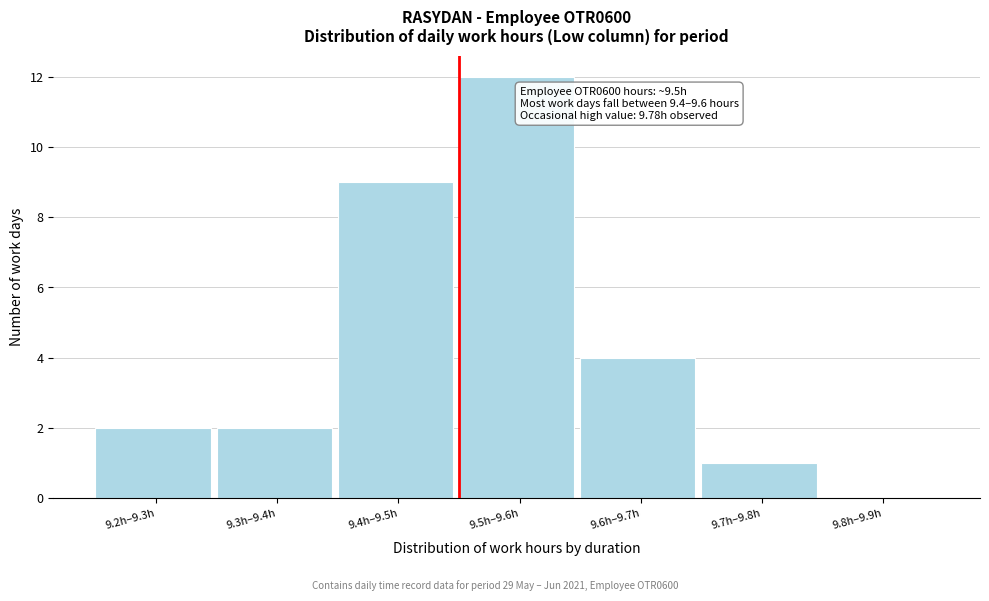

Reading right to left, what are all the values shown in this chart?

9.8h–9.9h=0	9.7h–9.8h=1	9.6h–9.7h=4	9.5h–9.6h=12	9.4h–9.5h=9	9.3h–9.4h=2	9.2h–9.3h=2